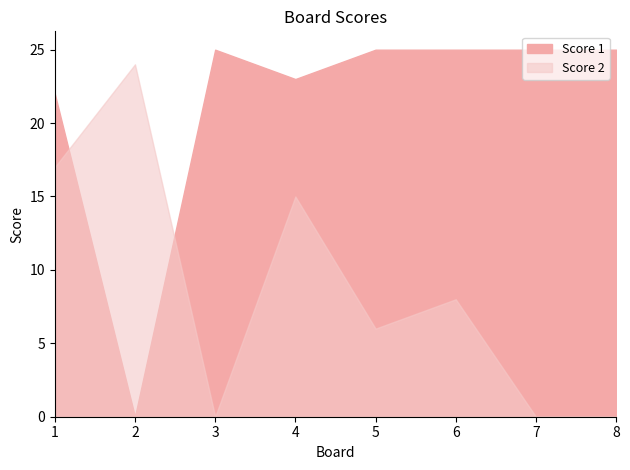

Between 3 and 8, which series saw the biggest shift?

Score 2